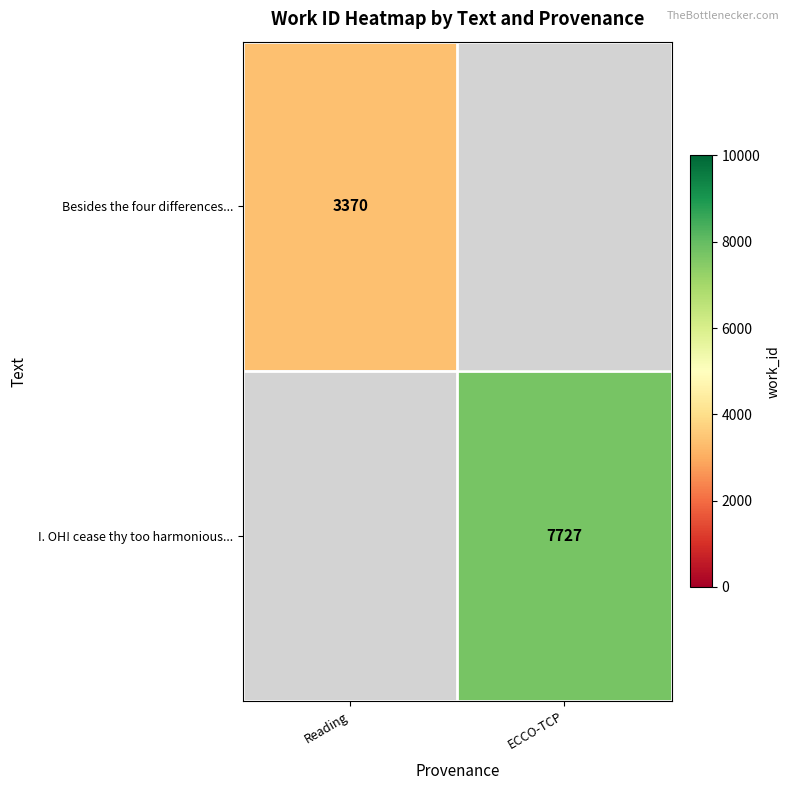

True or false: I. OH! cease thy too harmonious... has a value of 7727 at ECCO-TCP.

True